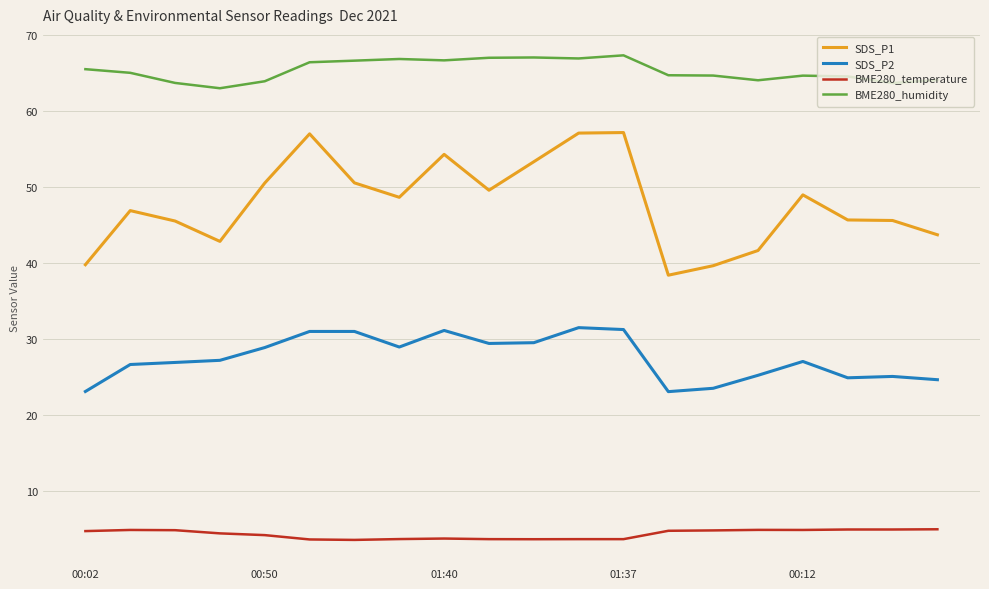

True or false: SDS_P2 and SDS_P1 intersect in this chart.

False